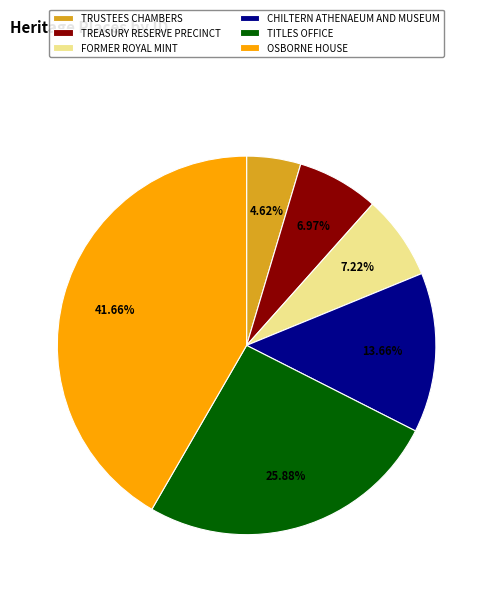

To the nearest percent, what percentage of the pie is OSBORNE HOUSE?

42%